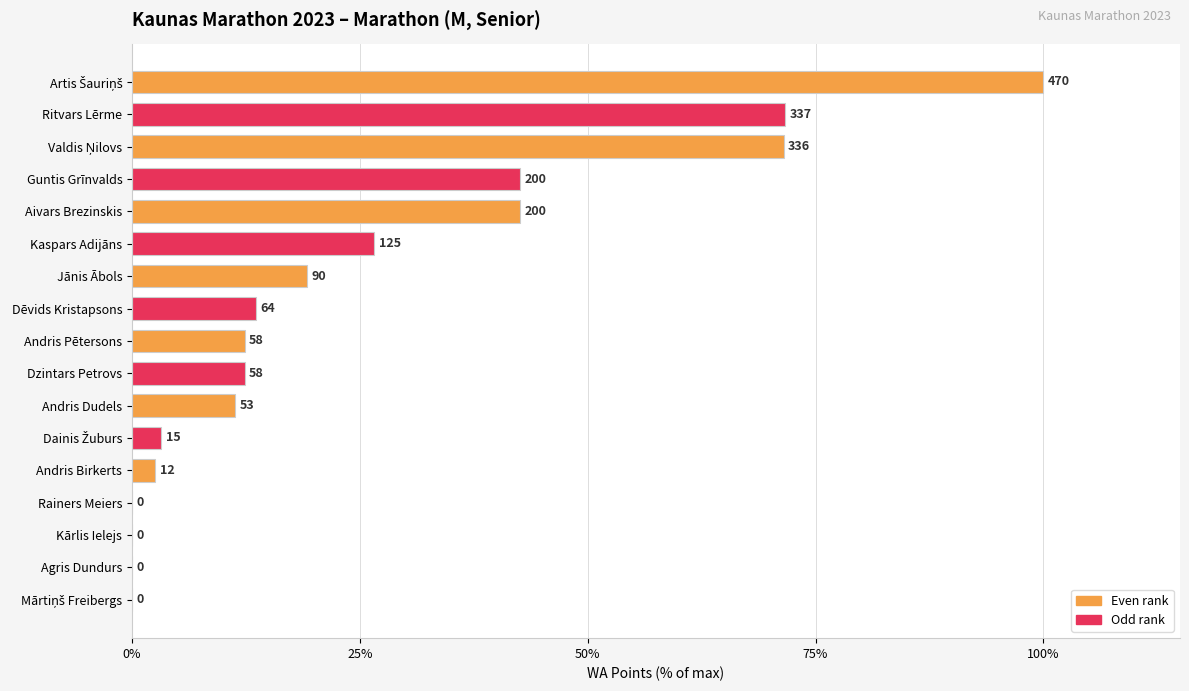

Are the bars horizontal?

Yes